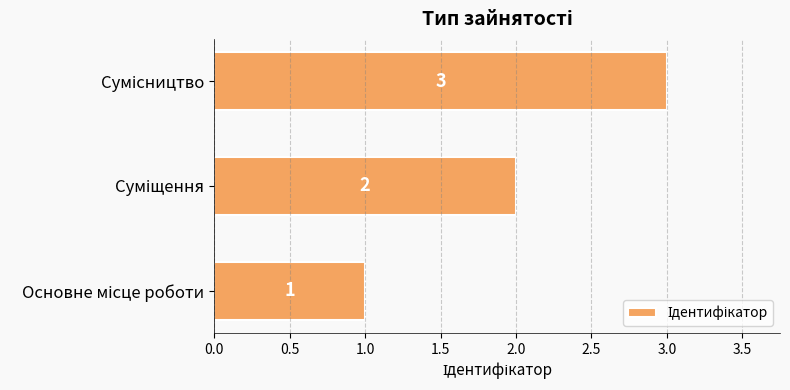

Count the values in the range 1 to 3.

3